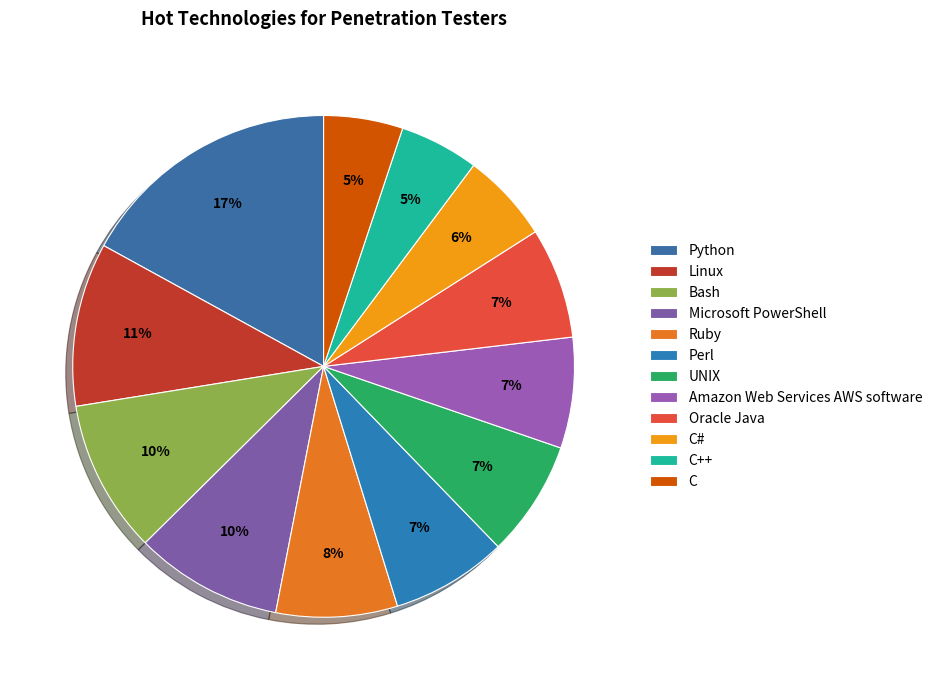

To the nearest percent, what percentage of the pie is Python?

17%